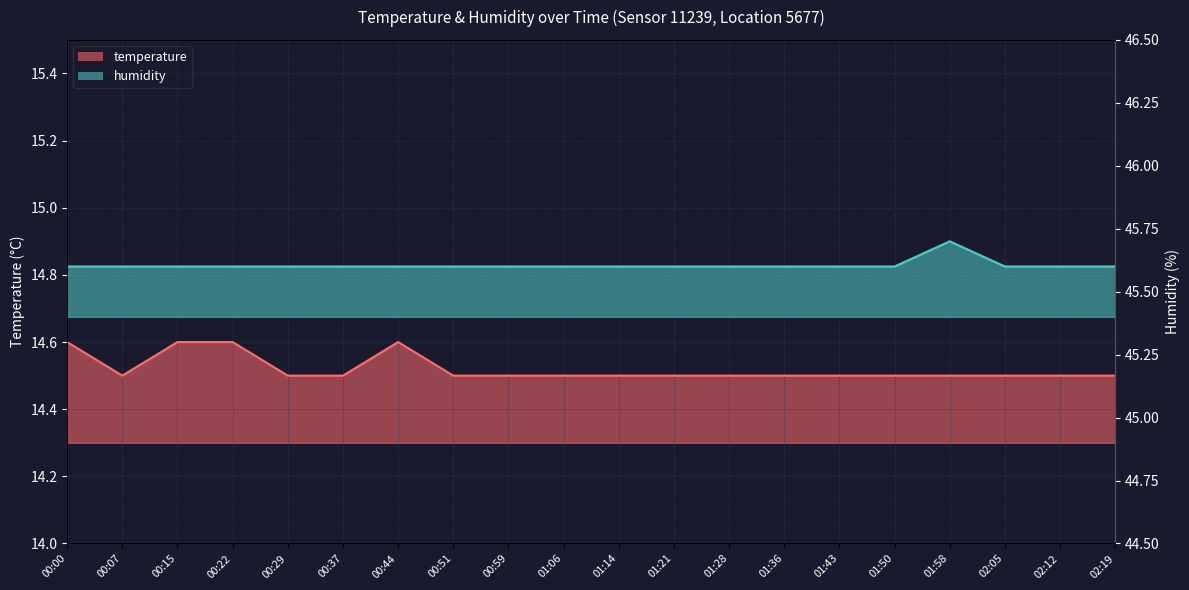

True or false: humidity and temperature cross at least once.

False